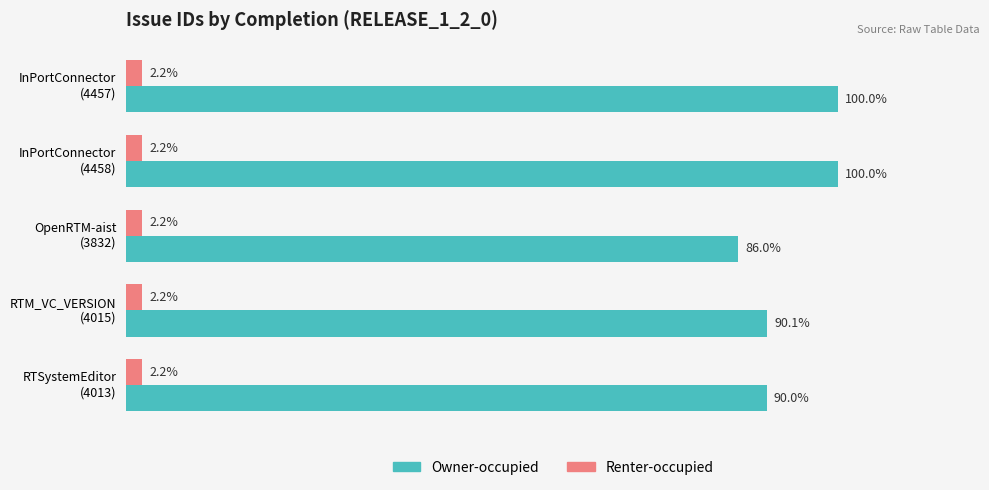

Which series has the largest range (max minus min)?

Owner-occupied